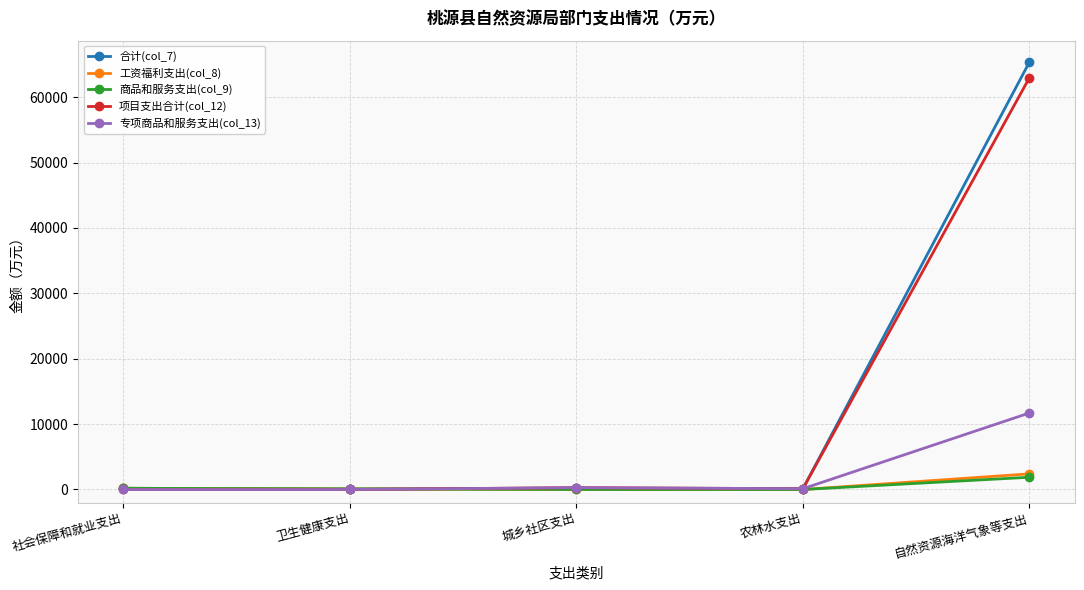

How many data points in 合计(col_7) are less than 163?

2